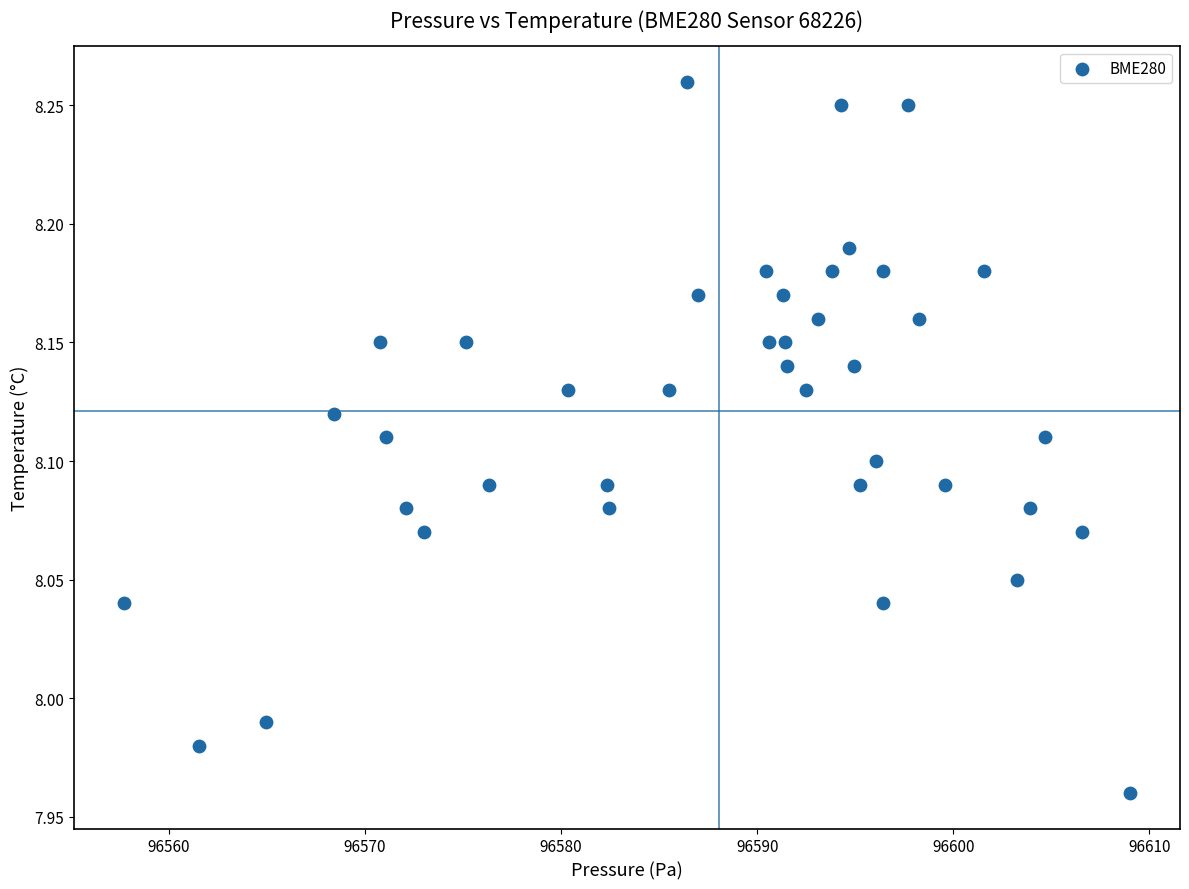

What is the range of Y values (max minus min)?

0.3